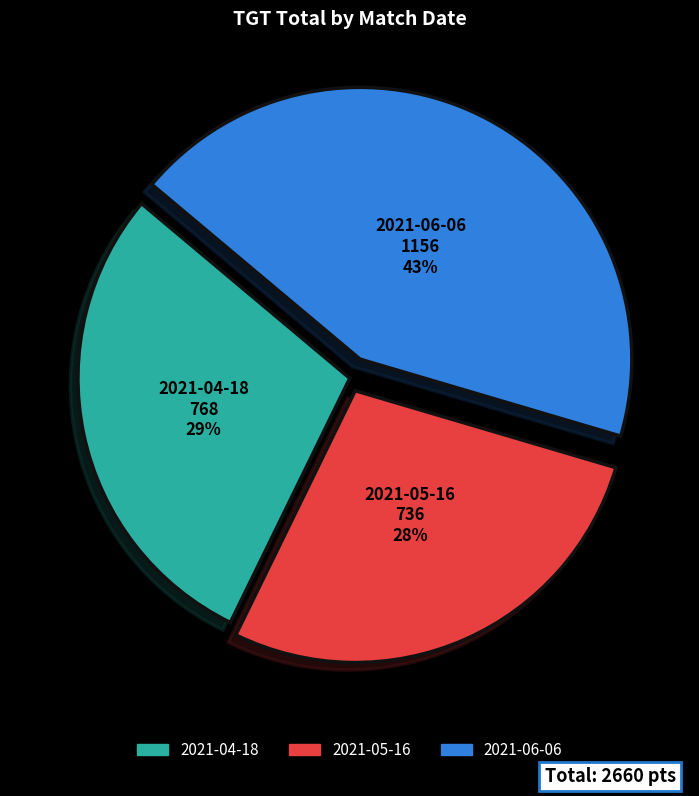

Is there any slice that represents more than half of the pie?

No